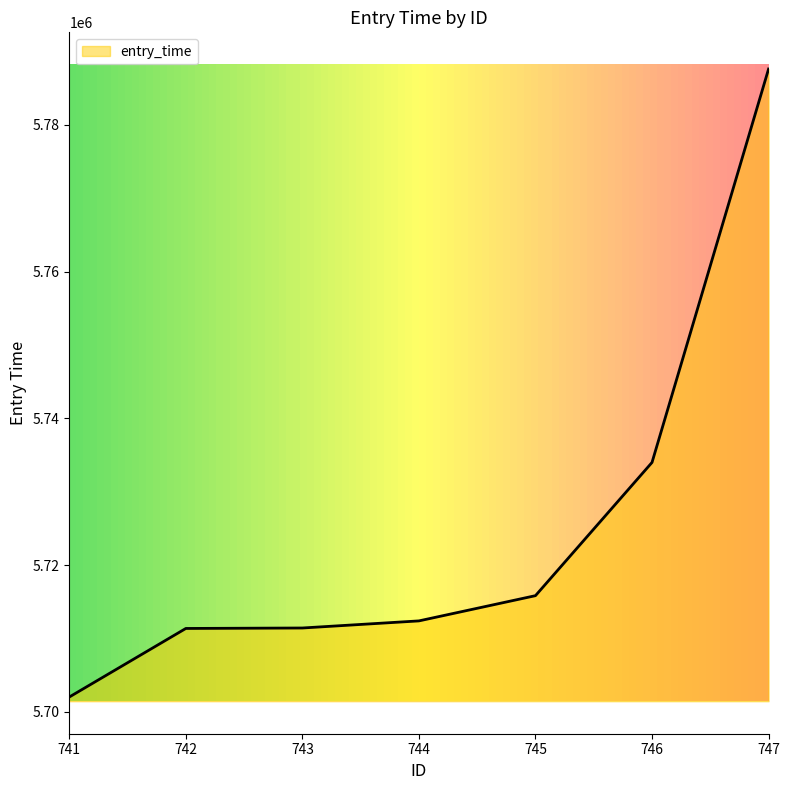

What is the minimum value shown in the chart?

5702031